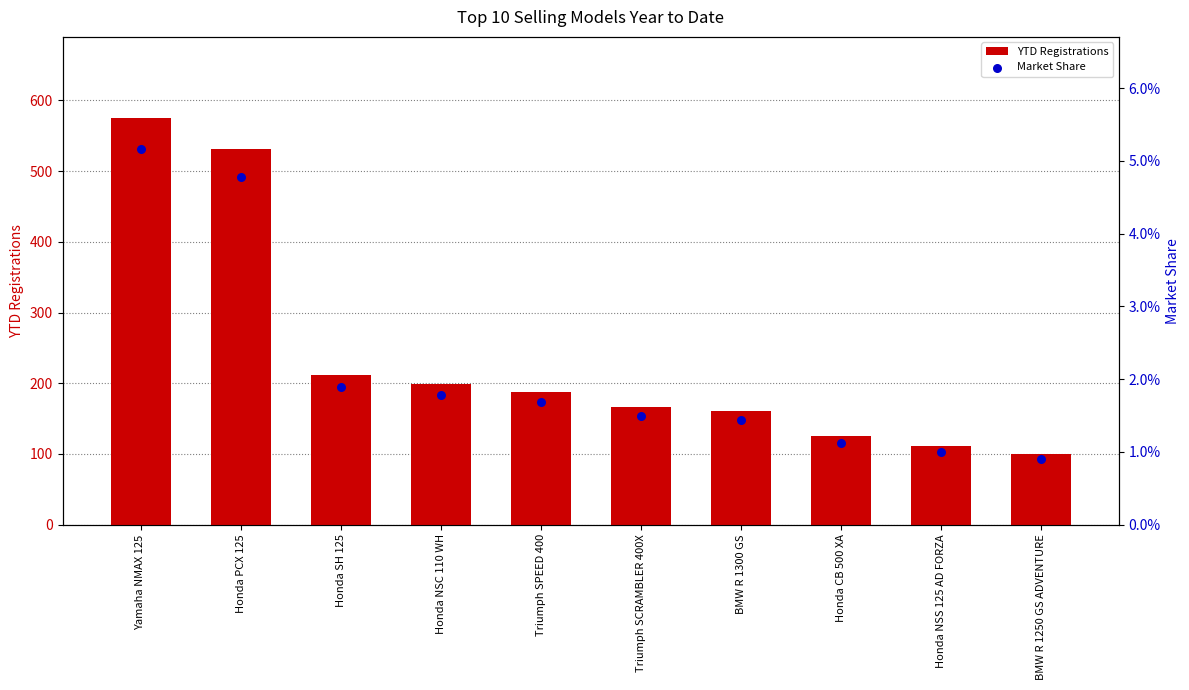

What are all the series names shown in the legend?

YTD Registrations, Market Share